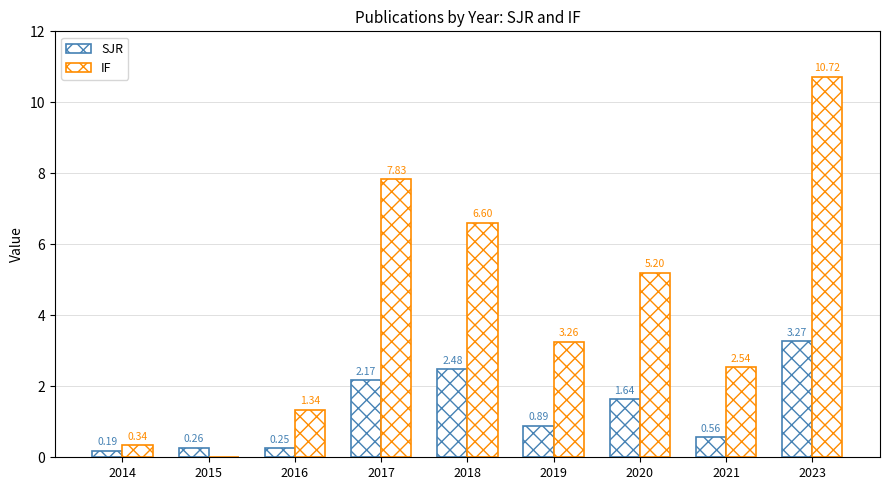

At 2021, list the series in order from largest to smallest.

IF, SJR